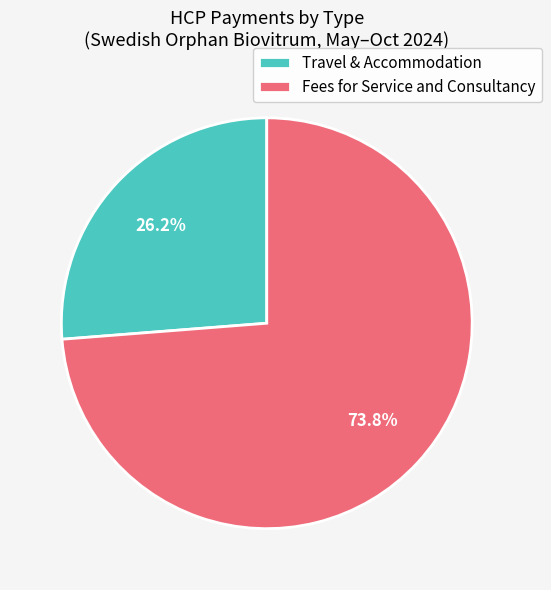

Rank the categories by value from highest to lowest.

Fees for Service and Consultancy, Travel & Accommodation